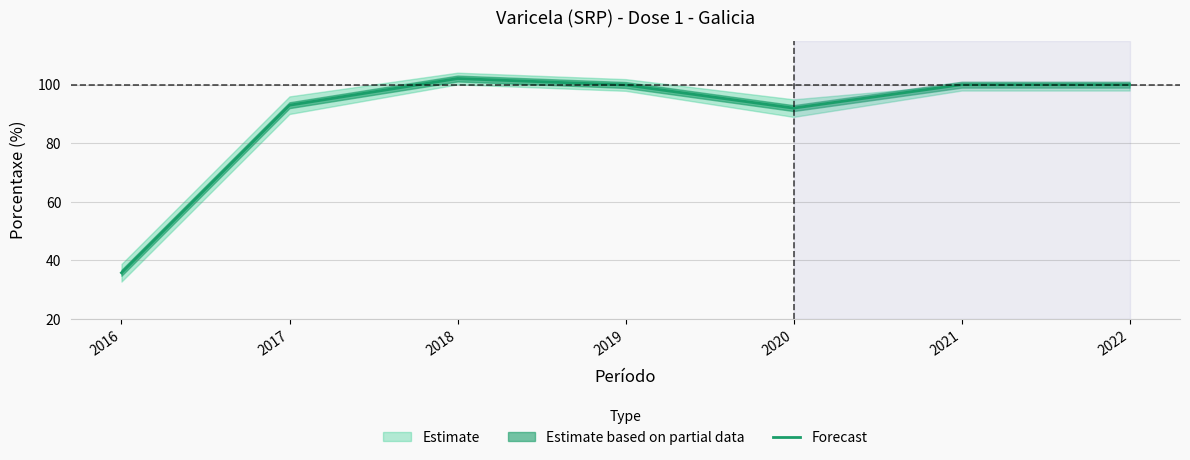

Reading left to right, what are all the values shown in this chart?

2016=35.8	2017=93.0	2018=102.1	2019=99.9	2020=92.0	2021=100.0	2022=100.0